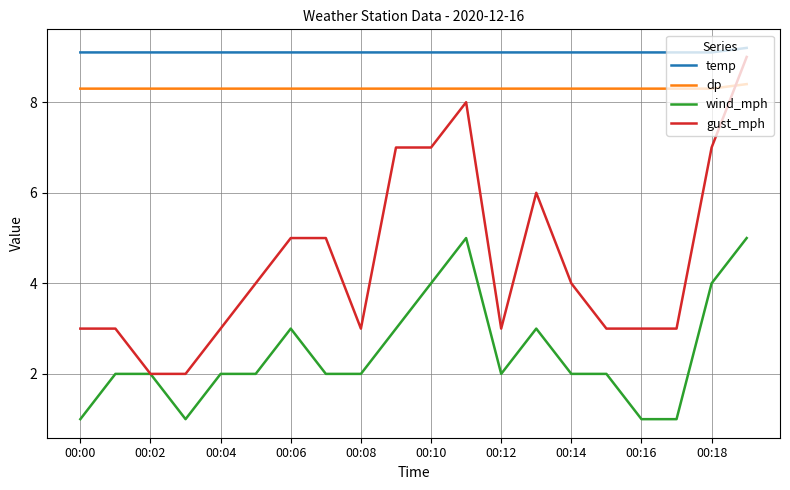

True or false: wind_mph and temp cross at least once.

False